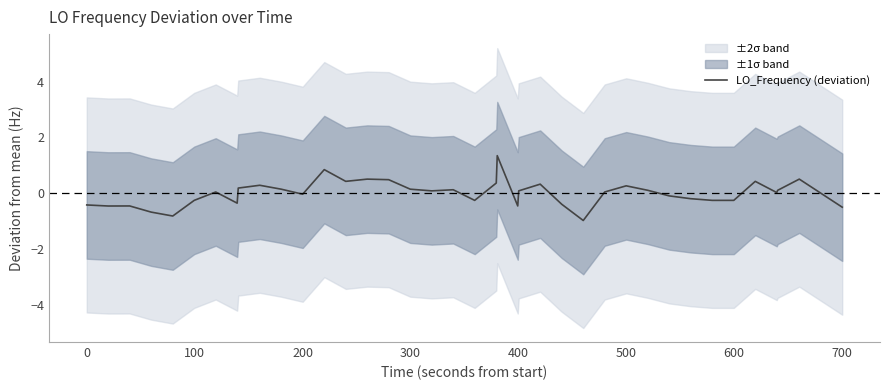

What is the lowest value of the LO_Frequency (deviation) series?

-1.0